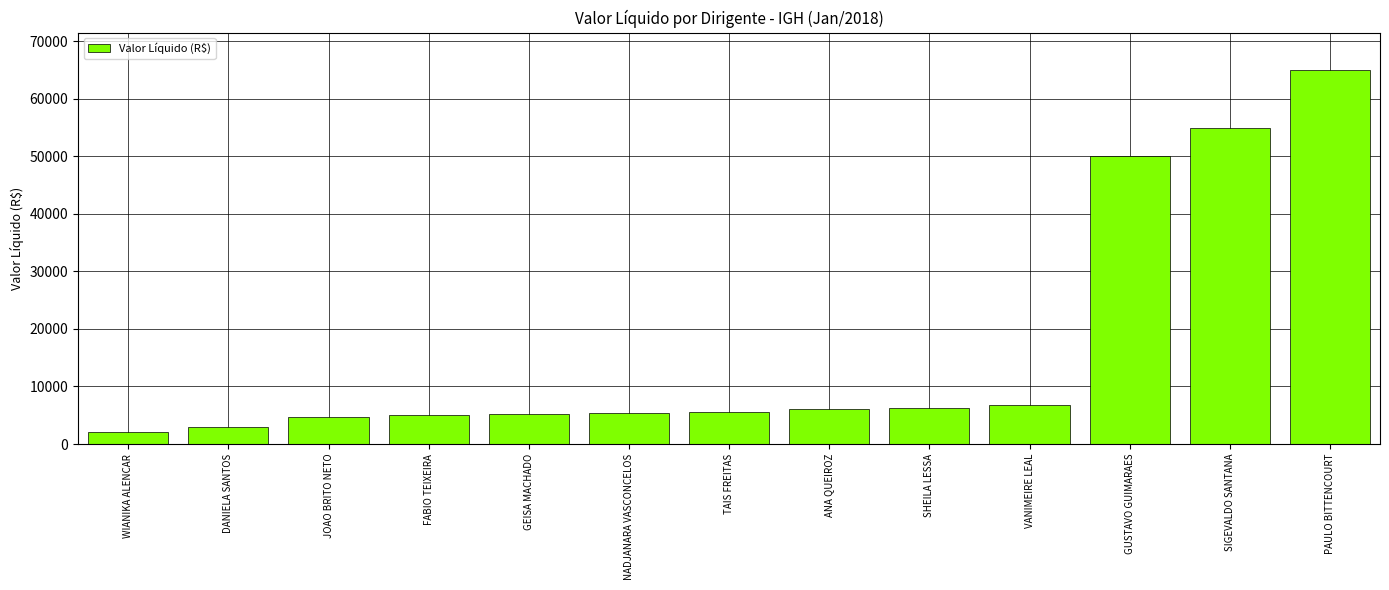

Is it true that the value at GUSTAVO GUIMARAES is 75682.3?

False